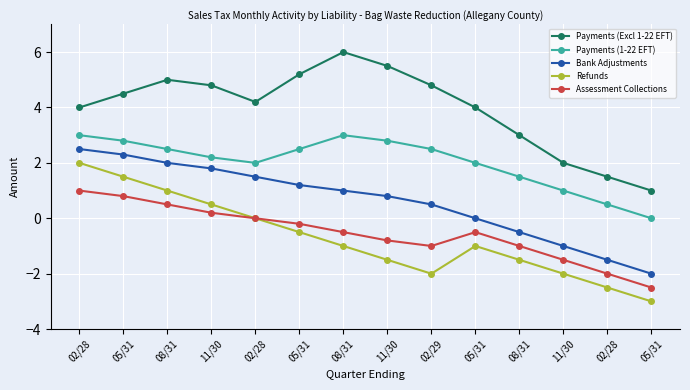

Which category has the lowest value in the Refunds series?

05/31